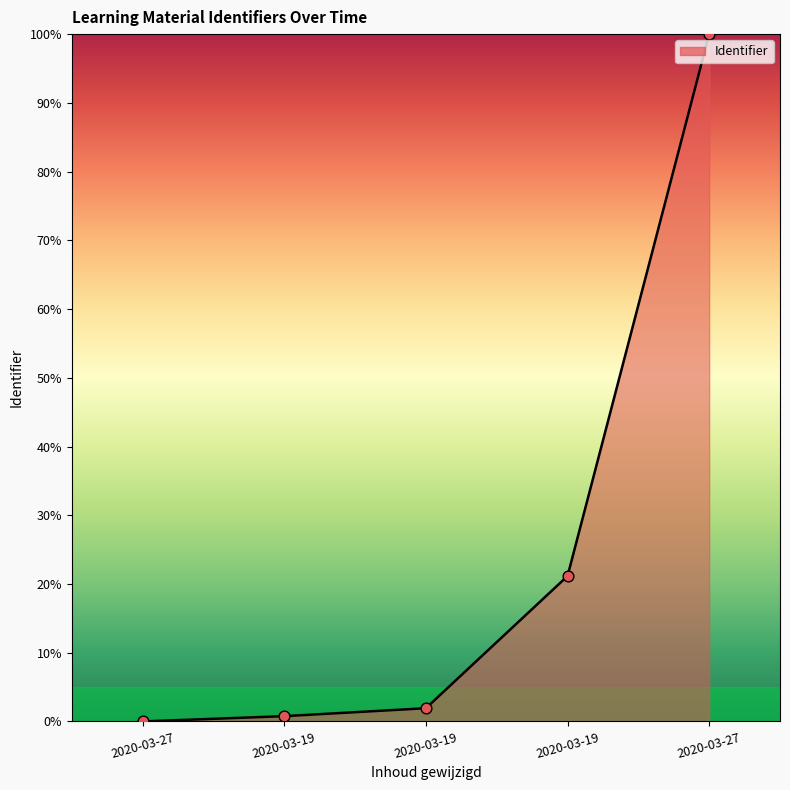

What is the change in value from 2020-03-27 to 2020-03-19?

+21.2